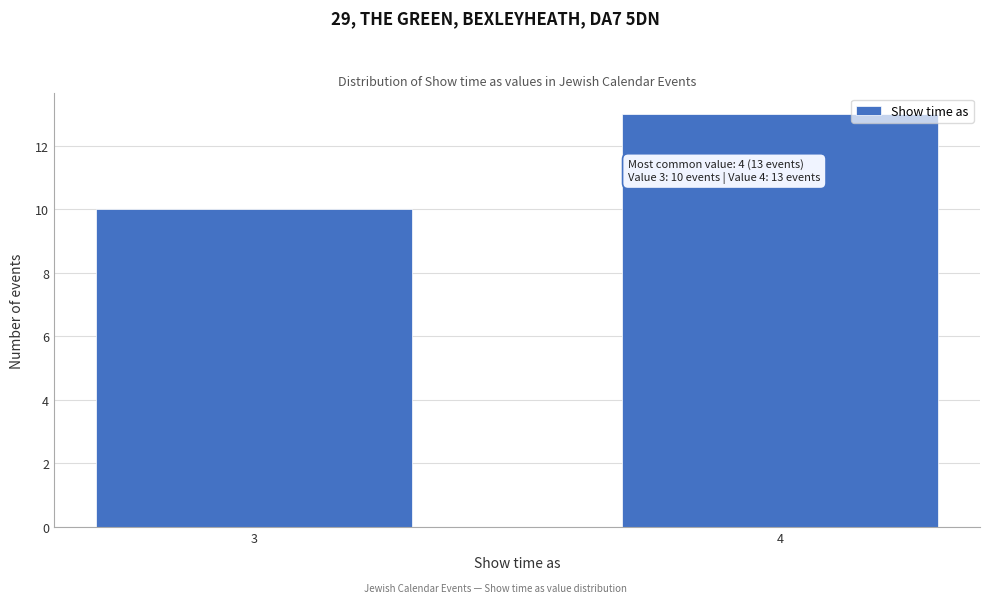

Reading right to left, list all the values displayed in this chart.

4=13	3=10